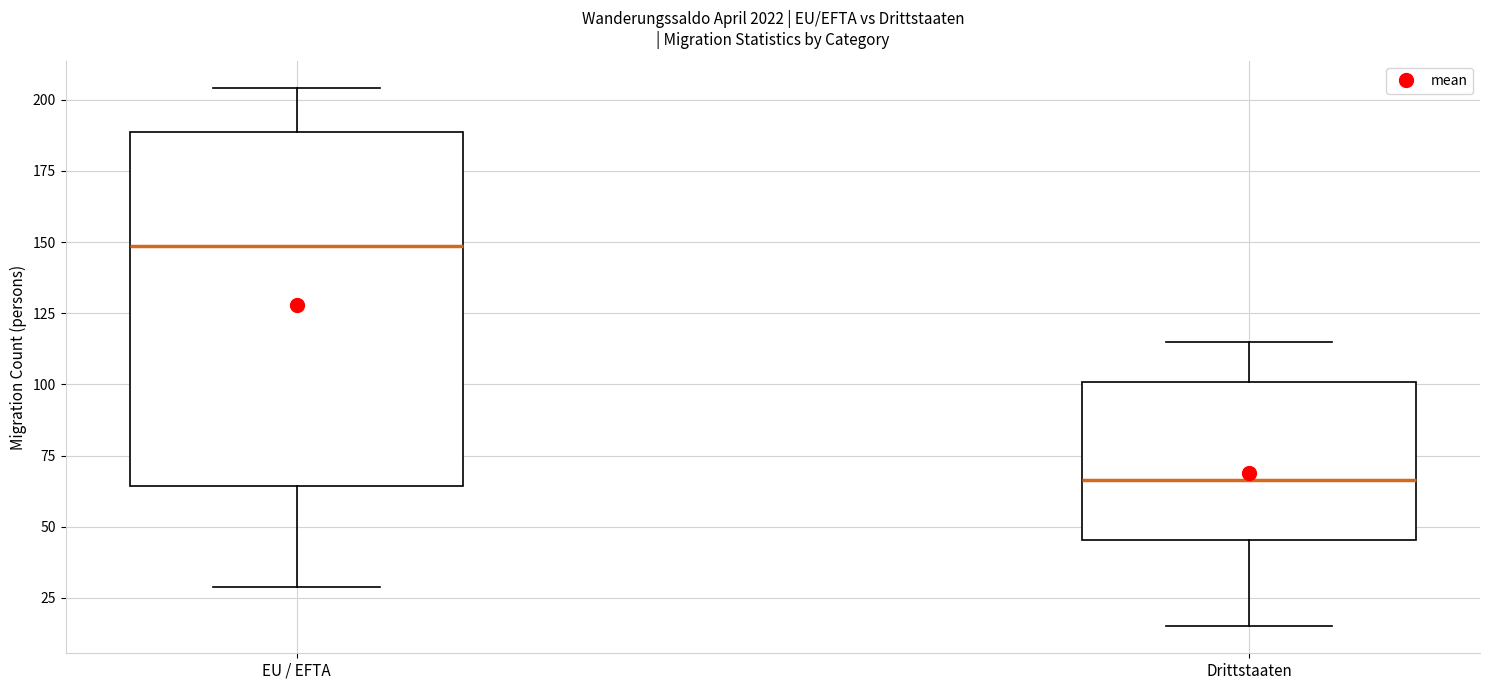

Where is the upper edge of the box for EU / EFTA on the y-axis? The values are not printed on the chart, so give them approximately, as read against the axis.

190